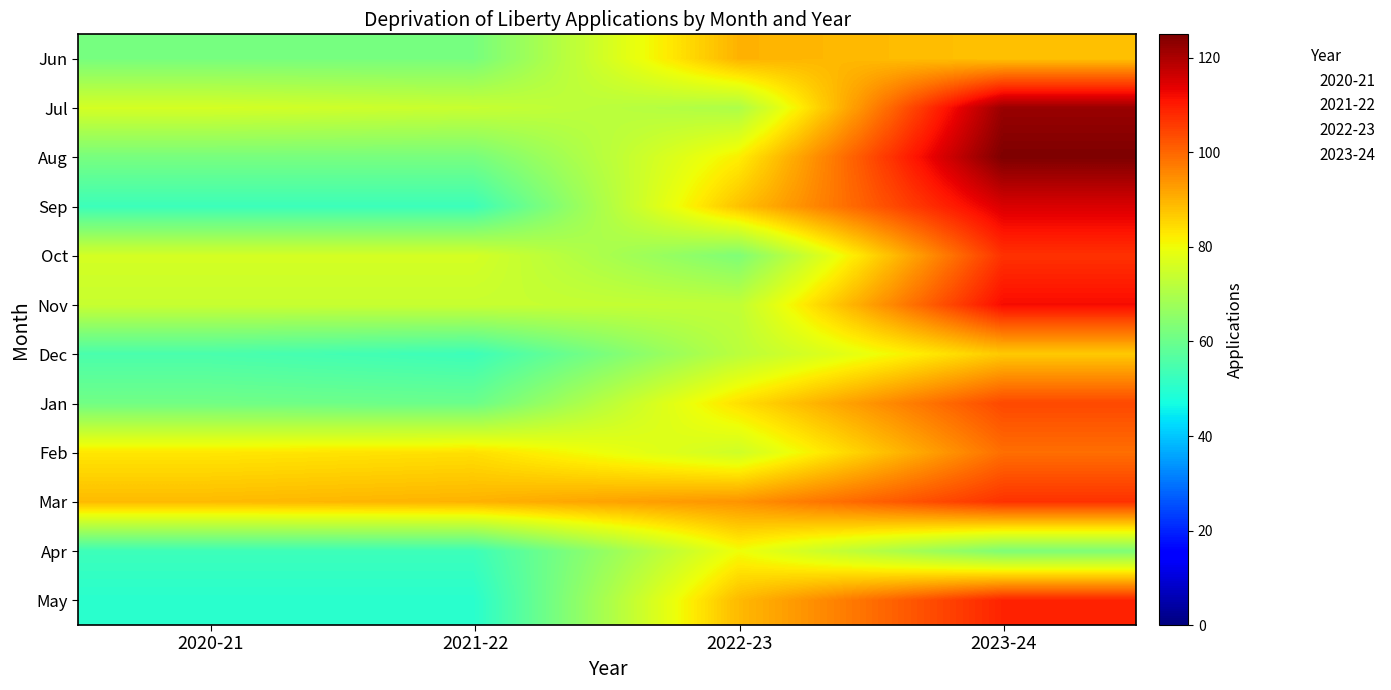

Reading left to right, list all the values displayed in this chart.

Jun: 2020-21=62	2021-22=62	2022-23=90	2023-24=88
Jul: 2020-21=76	2021-22=74	2022-23=70	2023-24=122
Aug: 2020-21=62	2021-22=62	2022-23=82	2023-24=125
Sep: 2020-21=53	2021-22=53	2022-23=88	2023-24=115
Oct: 2020-21=76	2021-22=76	2022-23=63	2023-24=107
Nov: 2020-21=74	2021-22=74	2022-23=73	2023-24=112
Dec: 2020-21=55	2021-22=53	2022-23=72	2023-24=87
Jan: 2020-21=61	2021-22=60	2022-23=84	2023-24=104
Feb: 2020-21=83	2021-22=84	2022-23=75	2023-24=99
Mar: 2020-21=89	2021-22=90	2022-23=94	2023-24=107
Apr: 2020-21=53	2021-22=53	2022-23=80	2023-24=63
May: 2020-21=50	2021-22=50	2022-23=89	2023-24=109